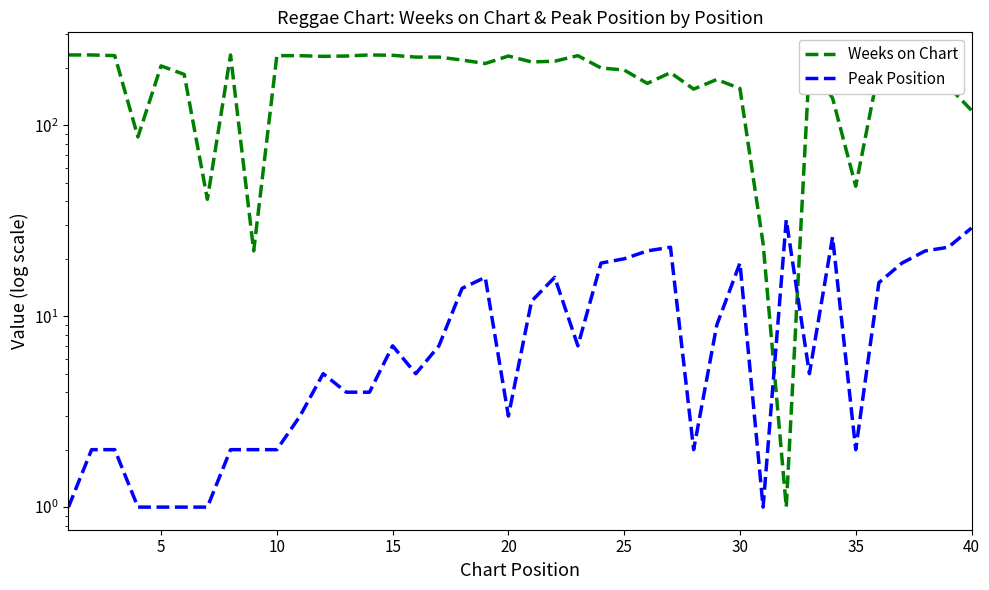

Which has a higher value, 39 or 20?

20